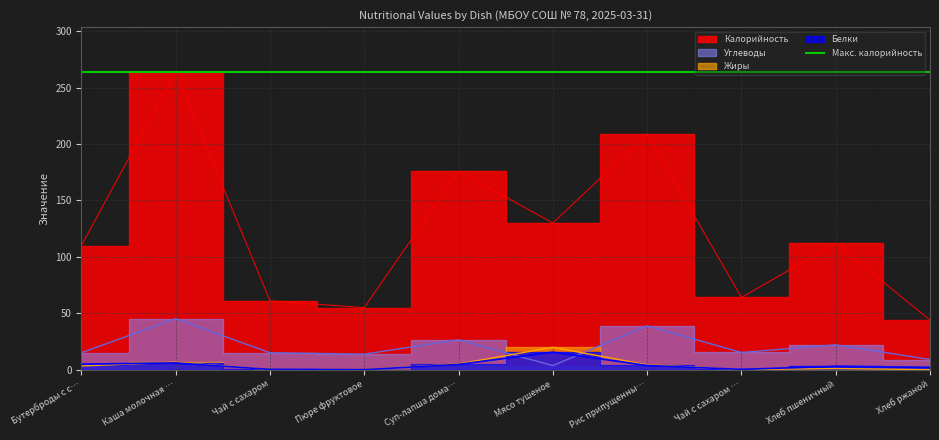

Is it true that Жиры equals 1.0 at Хлеб пшеничный?

True